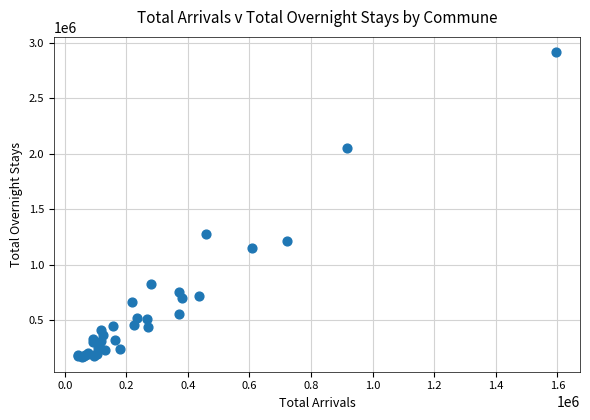

What Y value in the scatter plot is closest to 1545215?

1274181